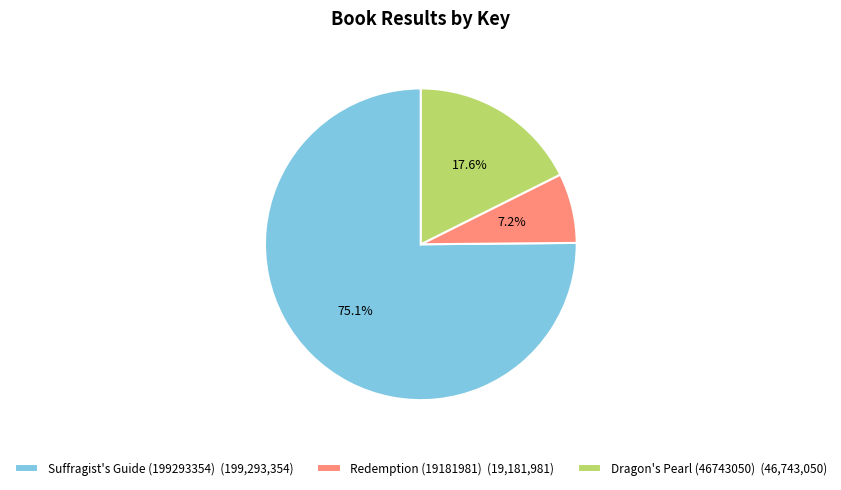

Count the number of slices in the pie.

3